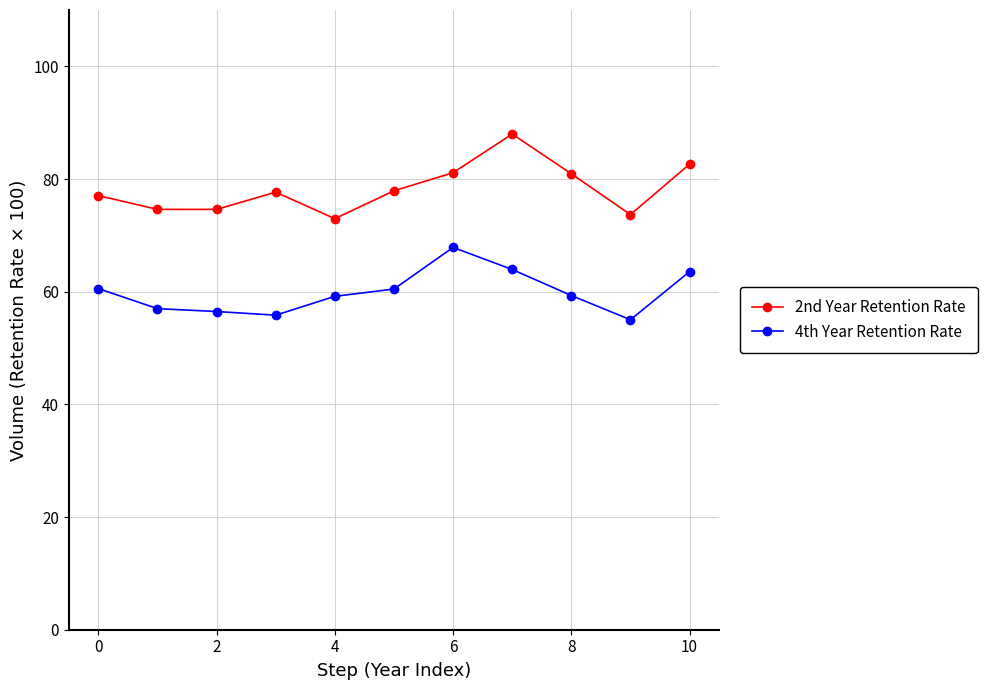

List the series in order of their overall mean, highest first.

2nd Year Retention Rate, 4th Year Retention Rate